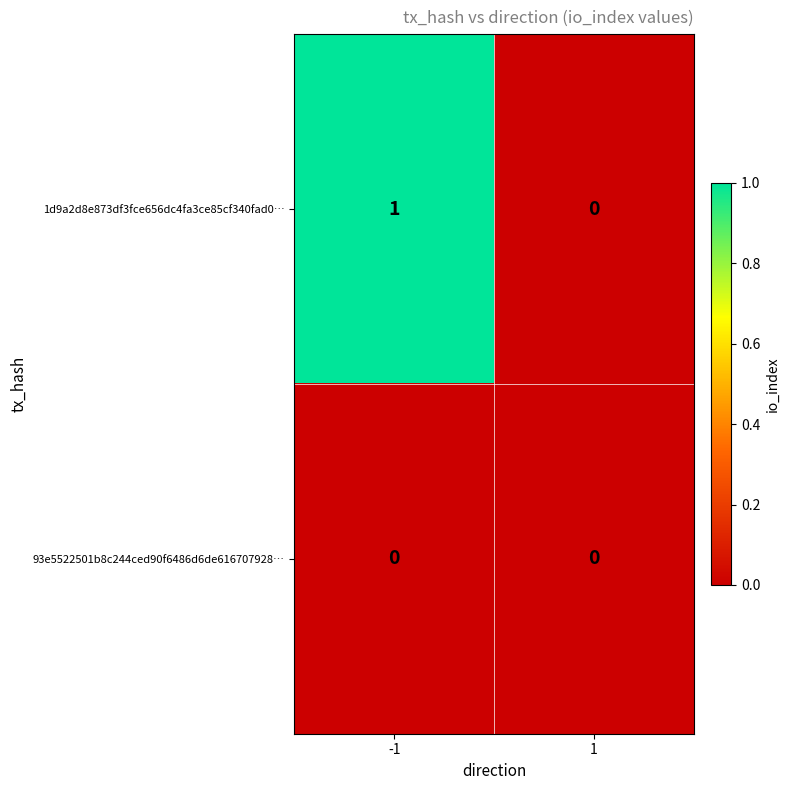

What is the maximum value shown in the chart?

1